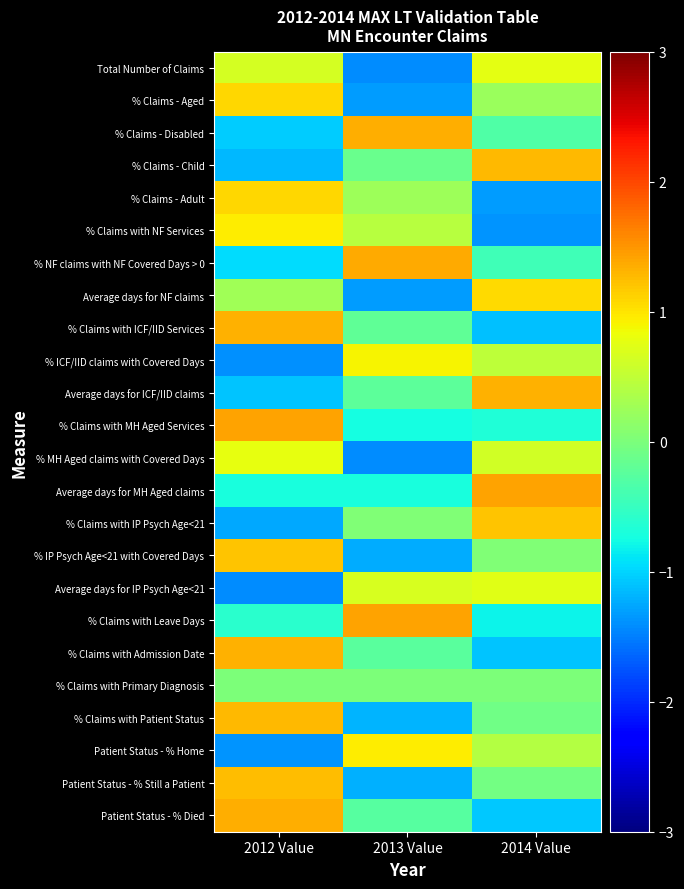

What is the spread (max minus min) of values at 2013 Value?

2.8